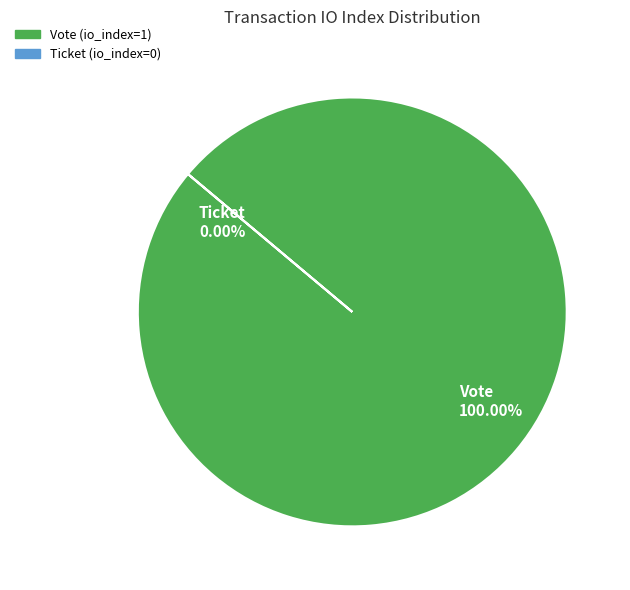

What is the change in value from Vote to Ticket?

-1